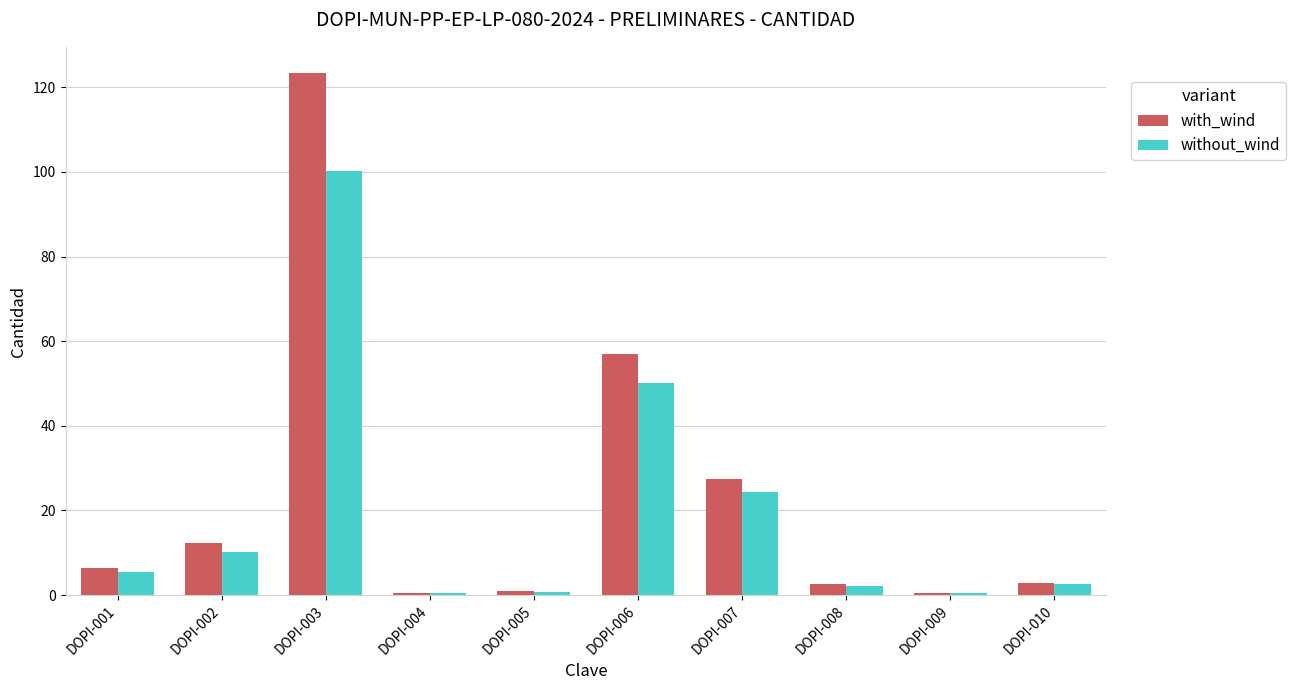

Which series has the widest spread of values?

with_wind